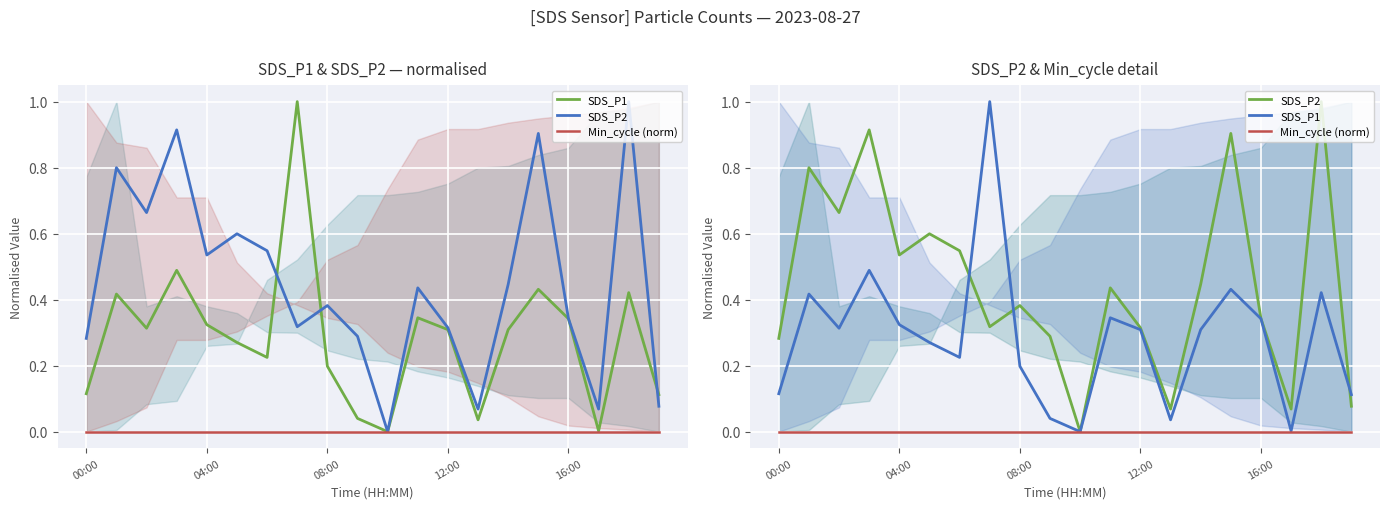

What is the spread (max minus min) of values at 16:00?

0.3